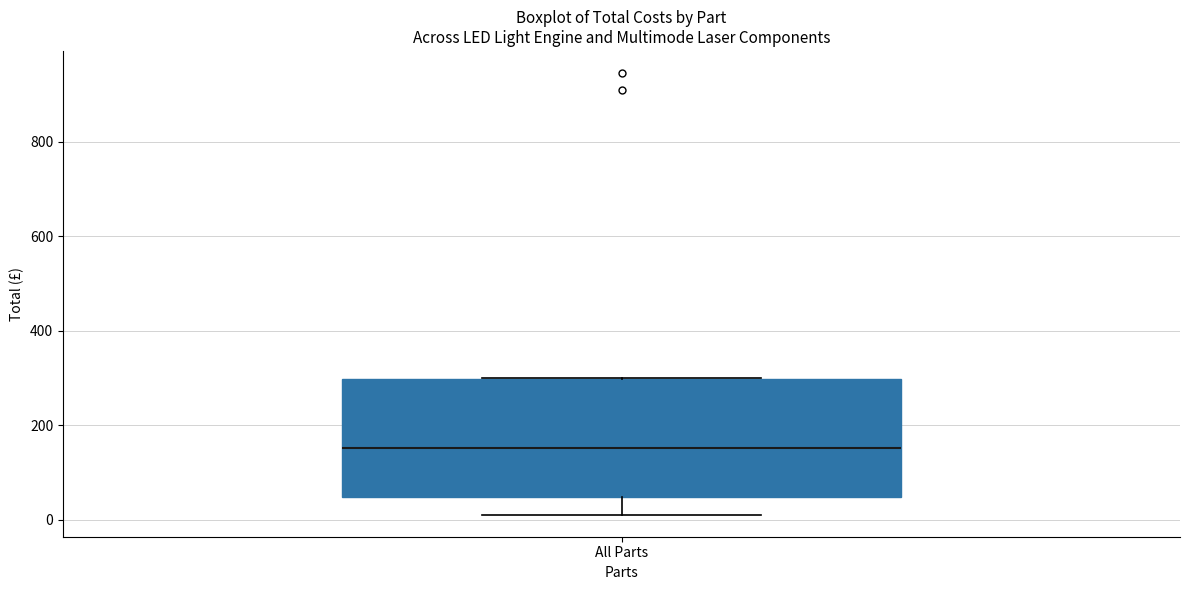

Where does the median line of the box for All Parts sit on the y-axis? The values are not printed on the chart, so give them approximately, as read against the axis.

160